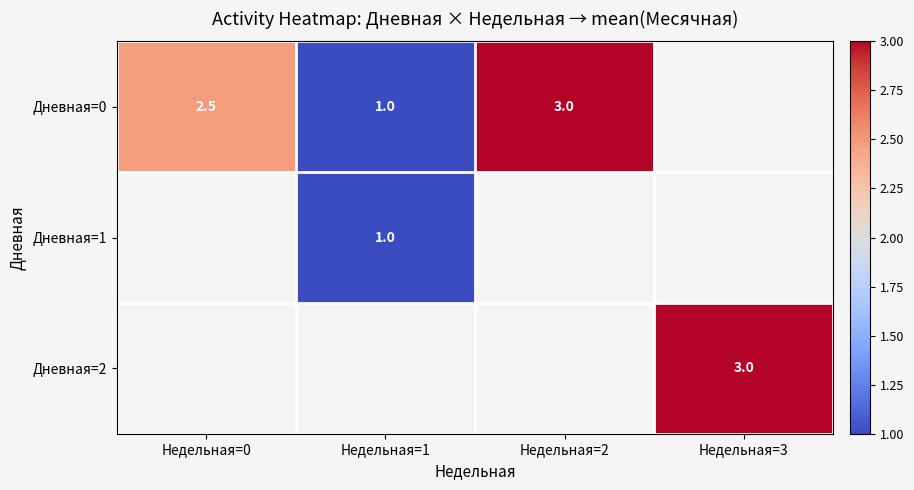

Which has a higher value, Недельная=0 or Недельная=3?

Недельная=3